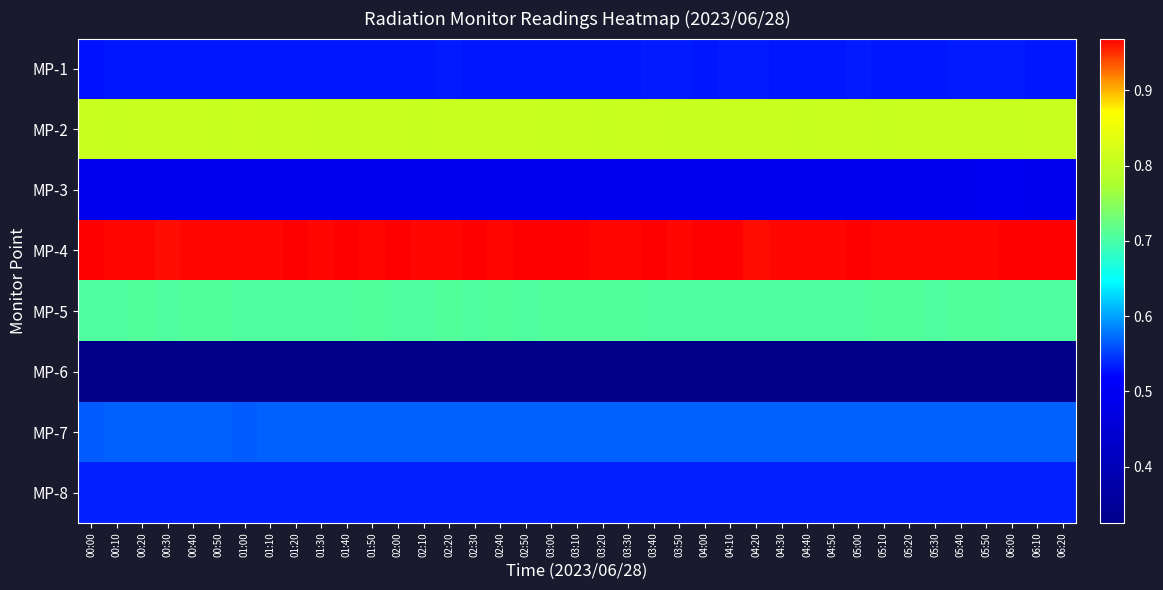

Reading right to left, what are all the values shown in this chart?

MP-1: 06:20=0.5	06:10=0.5	06:00=0.5	05:50=0.5	05:40=0.5	05:30=0.5	05:20=0.5	05:10=0.5	05:00=0.5	04:50=0.5	04:40=0.5	04:30=0.5	04:20=0.5	04:10=0.5	04:00=0.5	03:50=0.5	03:40=0.5	03:30=0.5	03:20=0.5	03:10=0.5	03:00=0.5	02:50=0.5	02:40=0.5	02:30=0.5	02:20=0.5	02:10=0.5	02:00=0.5	01:50=0.5	01:40=0.5	01:30=0.5	01:20=0.5	01:10=0.5	01:00=0.5	00:50=0.5	00:40=0.5	00:30=0.5	00:20=0.5	00:10=0.5	00:00=0.5
MP-2: 06:20=0.8	06:10=0.8	06:00=0.8	05:50=0.8	05:40=0.8	05:30=0.8	05:20=0.8	05:10=0.8	05:00=0.8	04:50=0.8	04:40=0.8	04:30=0.8	04:20=0.8	04:10=0.8	04:00=0.8	03:50=0.8	03:40=0.8	03:30=0.8	03:20=0.8	03:10=0.8	03:00=0.8	02:50=0.8	02:40=0.8	02:30=0.8	02:20=0.8	02:10=0.8	02:00=0.8	01:50=0.8	01:40=0.8	01:30=0.8	01:20=0.8	01:10=0.8	01:00=0.8	00:50=0.8	00:40=0.8	00:30=0.8	00:20=0.8	00:10=0.8	00:00=0.8
MP-3: 06:20=0.5	06:10=0.5	06:00=0.5	05:50=0.5	05:40=0.5	05:30=0.5	05:20=0.5	05:10=0.5	05:00=0.5	04:50=0.5	04:40=0.5	04:30=0.5	04:20=0.5	04:10=0.5	04:00=0.5	03:50=0.5	03:40=0.5	03:30=0.5	03:20=0.5	03:10=0.5	03:00=0.5	02:50=0.5	02:40=0.5	02:30=0.5	02:20=0.5	02:10=0.5	02:00=0.5	01:50=0.5	01:40=0.5	01:30=0.5	01:20=0.5	01:10=0.5	01:00=0.5	00:50=0.5	00:40=0.5	00:30=0.5	00:20=0.5	00:10=0.5	00:00=0.5
MP-4: 06:20=1.0	06:10=1.0	06:00=1.0	05:50=1.0	05:40=1.0	05:30=1.0	05:20=1.0	05:10=1.0	05:00=1.0	04:50=1.0	04:40=1.0	04:30=1.0	04:20=1.0	04:10=1.0	04:00=1.0	03:50=1.0	03:40=1.0	03:30=1.0	03:20=1.0	03:10=1.0	03:00=1.0	02:50=1.0	02:40=1.0	02:30=1.0	02:20=1.0	02:10=1.0	02:00=1.0	01:50=1.0	01:40=1.0	01:30=1.0	01:20=1.0	01:10=1.0	01:00=1.0	00:50=1.0	00:40=1.0	00:30=1.0	00:20=1.0	00:10=1.0	00:00=1.0
MP-5: 06:20=0.7	06:10=0.7	06:00=0.7	05:50=0.7	05:40=0.7	05:30=0.7	05:20=0.7	05:10=0.7	05:00=0.7	04:50=0.7	04:40=0.7	04:30=0.7	04:20=0.7	04:10=0.7	04:00=0.7	03:50=0.7	03:40=0.7	03:30=0.7	03:20=0.7	03:10=0.7	03:00=0.7	02:50=0.7	02:40=0.7	02:30=0.7	02:20=0.7	02:10=0.7	02:00=0.7	01:50=0.7	01:40=0.7	01:30=0.7	01:20=0.7	01:10=0.7	01:00=0.7	00:50=0.7	00:40=0.7	00:30=0.7	00:20=0.7	00:10=0.7	00:00=0.7
MP-6: 06:20=0.3	06:10=0.3	06:00=0.3	05:50=0.3	05:40=0.3	05:30=0.3	05:20=0.3	05:10=0.3	05:00=0.3	04:50=0.3	04:40=0.3	04:30=0.3	04:20=0.3	04:10=0.3	04:00=0.3	03:50=0.3	03:40=0.3	03:30=0.3	03:20=0.3	03:10=0.3	03:00=0.3	02:50=0.3	02:40=0.3	02:30=0.3	02:20=0.3	02:10=0.3	02:00=0.3	01:50=0.3	01:40=0.3	01:30=0.3	01:20=0.3	01:10=0.3	01:00=0.3	00:50=0.3	00:40=0.3	00:30=0.3	00:20=0.3	00:10=0.3	00:00=0.3
MP-7: 06:20=0.6	06:10=0.6	06:00=0.6	05:50=0.6	05:40=0.6	05:30=0.6	05:20=0.6	05:10=0.6	05:00=0.6	04:50=0.6	04:40=0.6	04:30=0.6	04:20=0.6	04:10=0.6	04:00=0.6	03:50=0.6	03:40=0.6	03:30=0.6	03:20=0.6	03:10=0.6	03:00=0.6	02:50=0.6	02:40=0.6	02:30=0.6	02:20=0.6	02:10=0.6	02:00=0.6	01:50=0.6	01:40=0.6	01:30=0.6	01:20=0.6	01:10=0.6	01:00=0.6	00:50=0.6	00:40=0.6	00:30=0.6	00:20=0.6	00:10=0.6	00:00=0.6
MP-8: 06:20=0.5	06:10=0.5	06:00=0.5	05:50=0.5	05:40=0.5	05:30=0.5	05:20=0.5	05:10=0.5	05:00=0.5	04:50=0.5	04:40=0.5	04:30=0.5	04:20=0.5	04:10=0.5	04:00=0.5	03:50=0.5	03:40=0.5	03:30=0.5	03:20=0.5	03:10=0.5	03:00=0.5	02:50=0.5	02:40=0.5	02:30=0.5	02:20=0.5	02:10=0.5	02:00=0.5	01:50=0.5	01:40=0.5	01:30=0.5	01:20=0.5	01:10=0.5	01:00=0.5	00:50=0.5	00:40=0.5	00:30=0.5	00:20=0.5	00:10=0.5	00:00=0.5